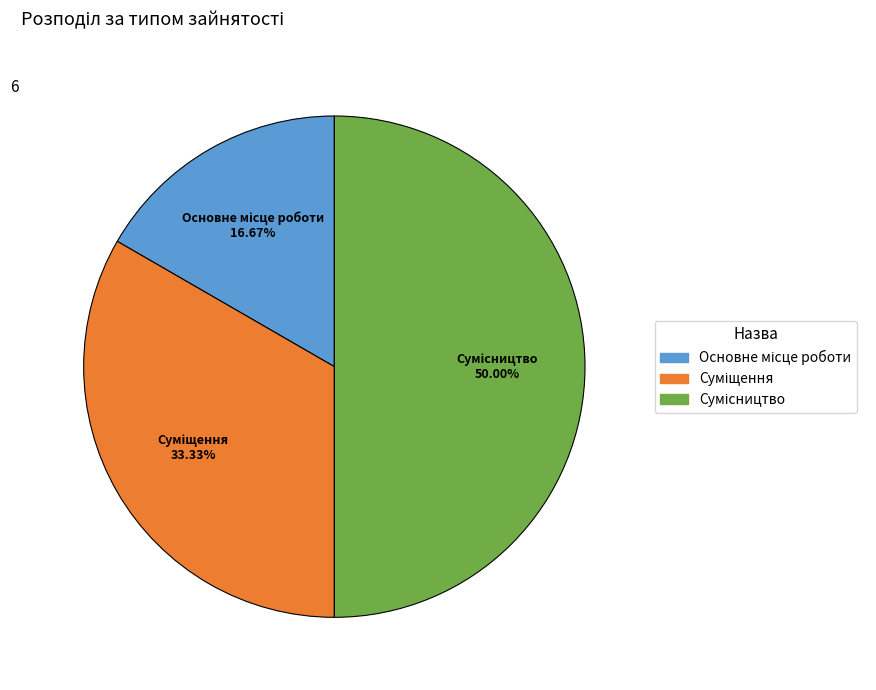

Which slice is the smallest?

Основне місце роботи